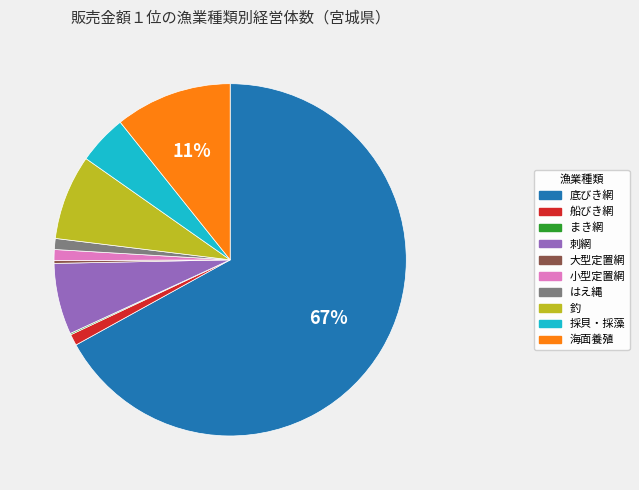

To the nearest percent, what is the combined percentage of はえ縄 and 海面養殖?

12%